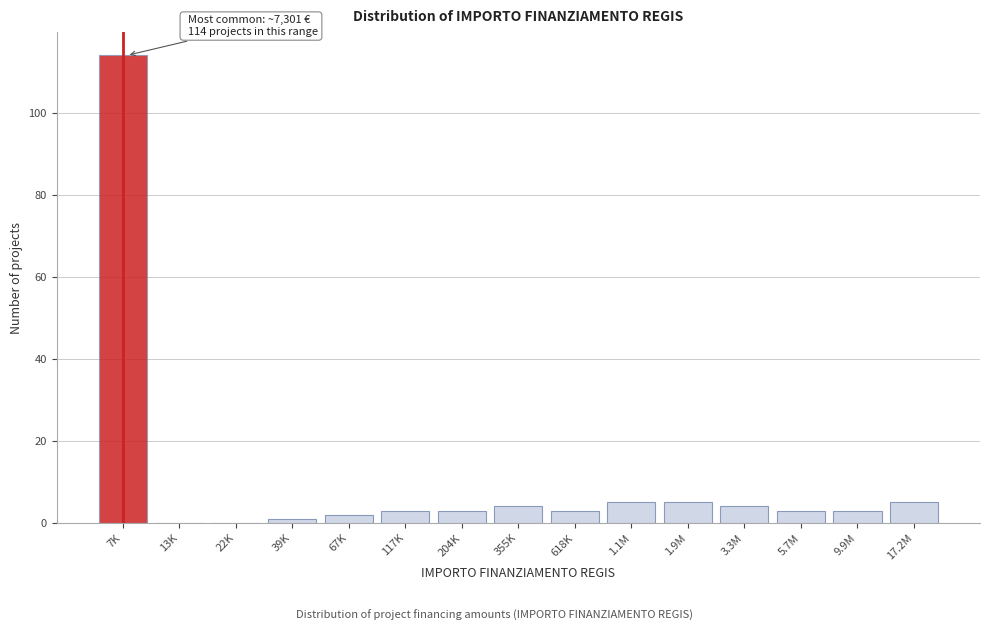

Reading right to left, extract all data points from this chart.

17.2M=5	9.9M=3	5.7M=3	3.3M=4	1.9M=5	1.1M=5	618K=3	355K=4	204K=3	117K=3	67K=2	39K=1	22K=0	13K=0	7K=114